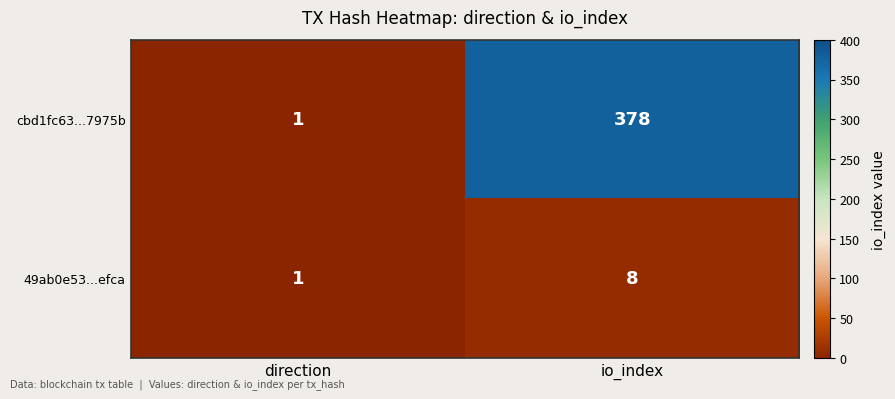

Reading left to right, extract all data points from this chart.

cbd1fc63...7975b: 1	378
49ab0e53...efca: 1	8